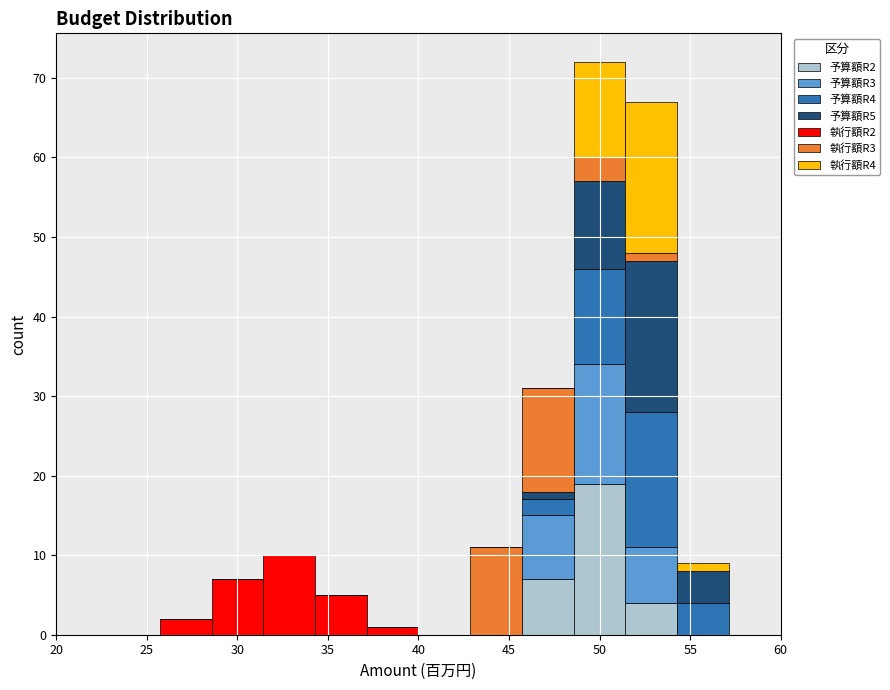

What is the total height of the stacked bar covering 43.0 to 45.5 on the x-axis? Neither the bar edges nor the heights are printed on the chart, so give them approximately, as read against the axes.

11